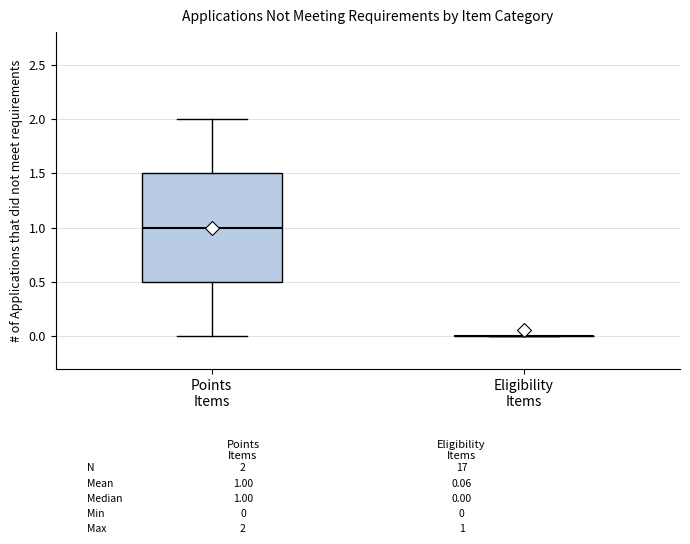

Which box is the tallest, from its lower edge to its upper edge?

Points Items